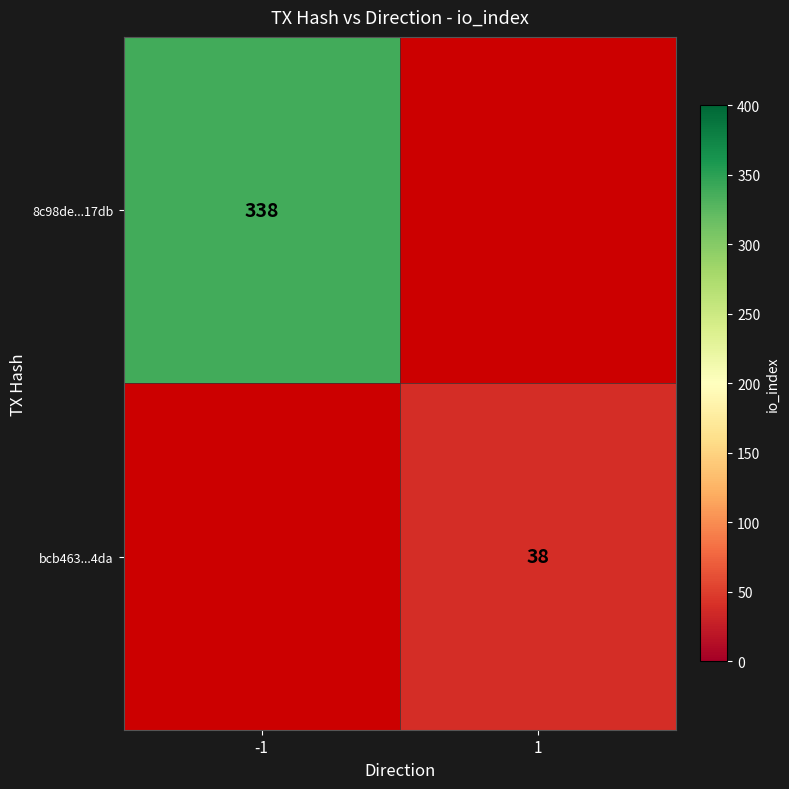

The 8c98de...17db series shows 218 at -1. True or false?

False